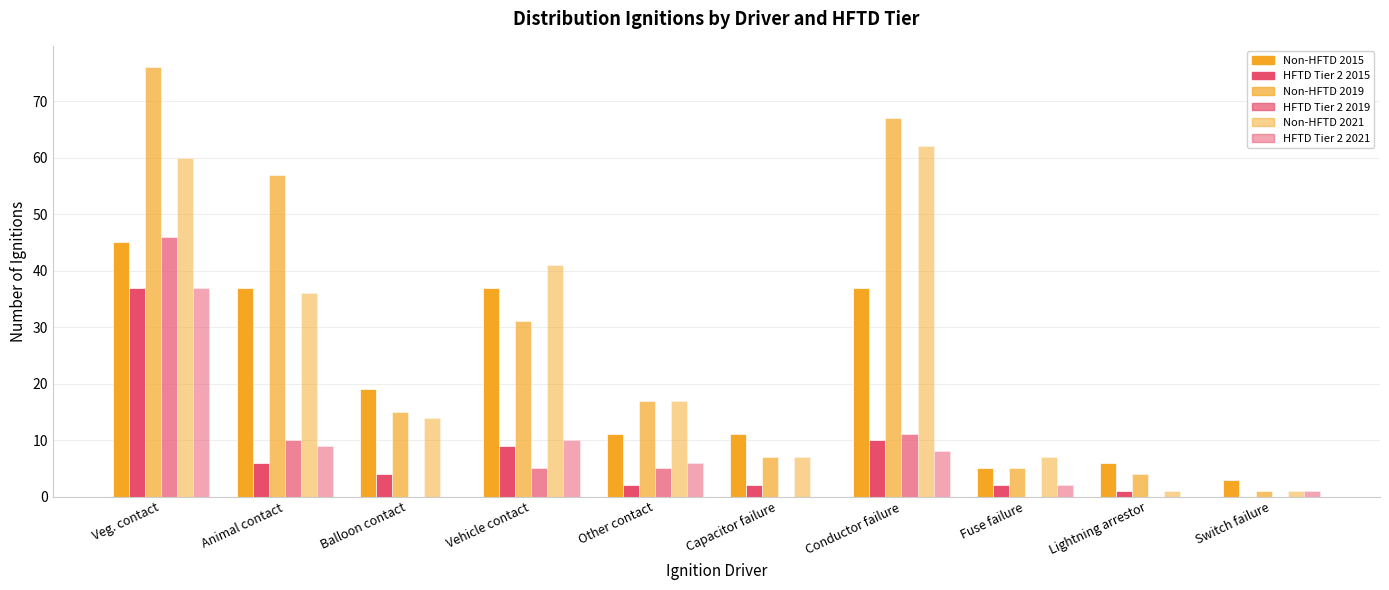

Reading left to right, extract all data points from this chart.

Non-HFTD 2015: Veg. contact=45	Animal contact=37	Balloon contact=19	Vehicle contact=37	Other contact=11	Capacitor failure=11	Conductor failure=37	Fuse failure=5	Lightning arrestor=6	Switch failure=3
HFTD Tier 2 2015: Veg. contact=37	Animal contact=6	Balloon contact=4	Vehicle contact=9	Other contact=2	Capacitor failure=2	Conductor failure=10	Fuse failure=2	Lightning arrestor=1	Switch failure=0
Non-HFTD 2019: Veg. contact=76	Animal contact=57	Balloon contact=15	Vehicle contact=31	Other contact=17	Capacitor failure=7	Conductor failure=67	Fuse failure=5	Lightning arrestor=4	Switch failure=1
HFTD Tier 2 2019: Veg. contact=46	Animal contact=10	Balloon contact=0	Vehicle contact=5	Other contact=5	Capacitor failure=0	Conductor failure=11	Fuse failure=0	Lightning arrestor=0	Switch failure=0
Non-HFTD 2021: Veg. contact=60	Animal contact=36	Balloon contact=14	Vehicle contact=41	Other contact=17	Capacitor failure=7	Conductor failure=62	Fuse failure=7	Lightning arrestor=1	Switch failure=1
HFTD Tier 2 2021: Veg. contact=37	Animal contact=9	Balloon contact=0	Vehicle contact=10	Other contact=6	Capacitor failure=0	Conductor failure=8	Fuse failure=2	Lightning arrestor=0	Switch failure=1